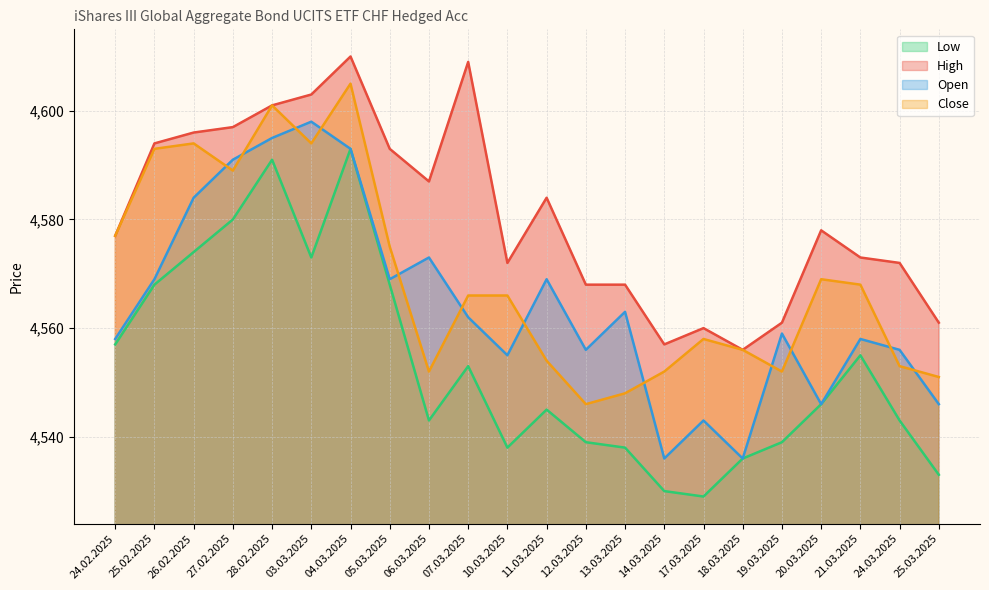

What is the greatest value displayed?

4610